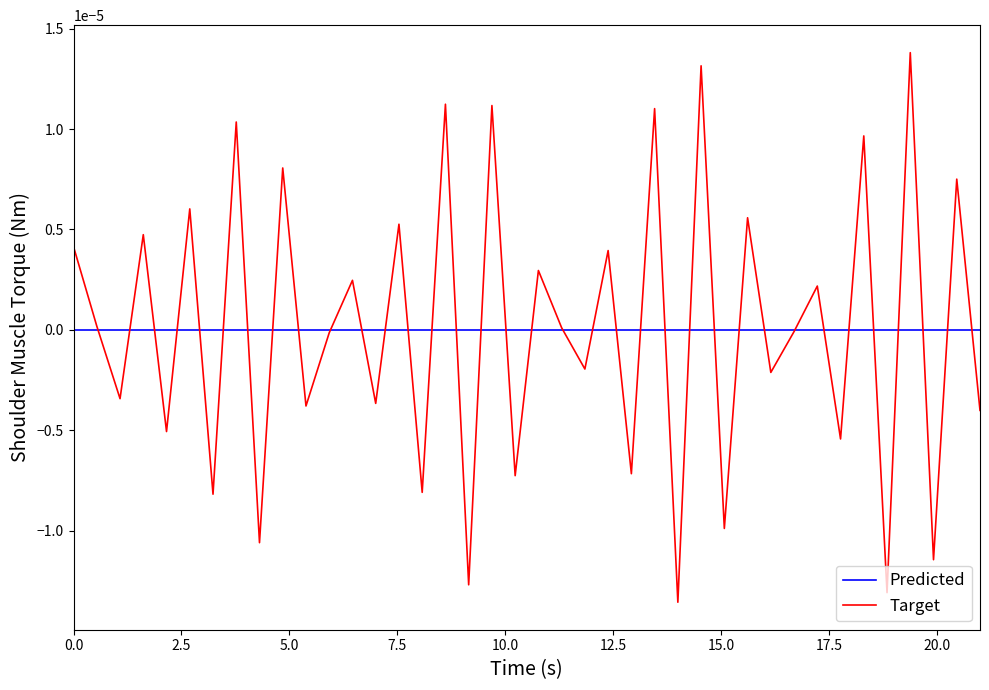

How many distinct data groups are displayed?

2